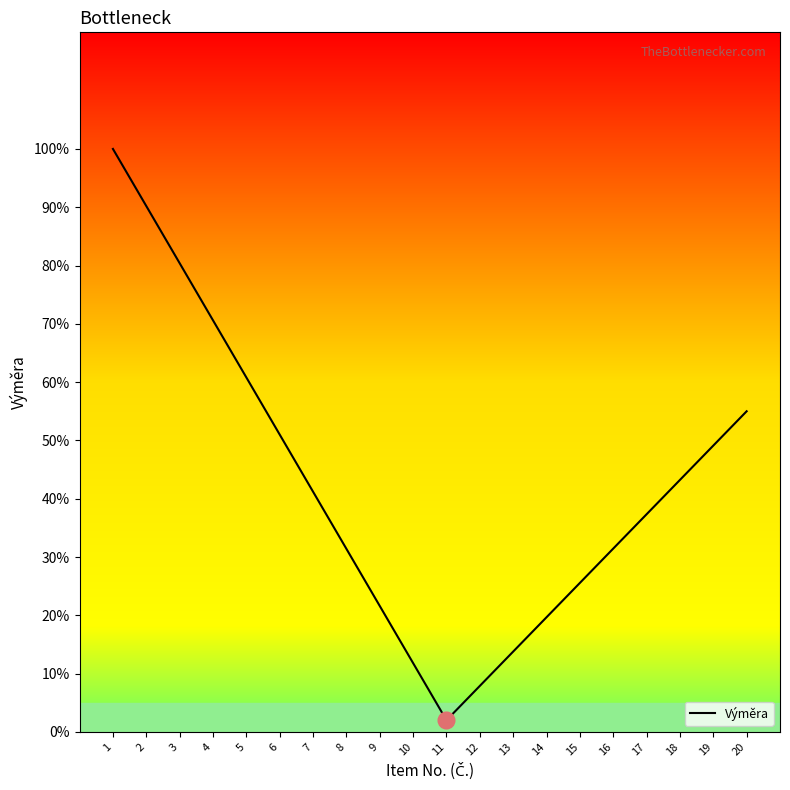

Where is the first local minimum?

11